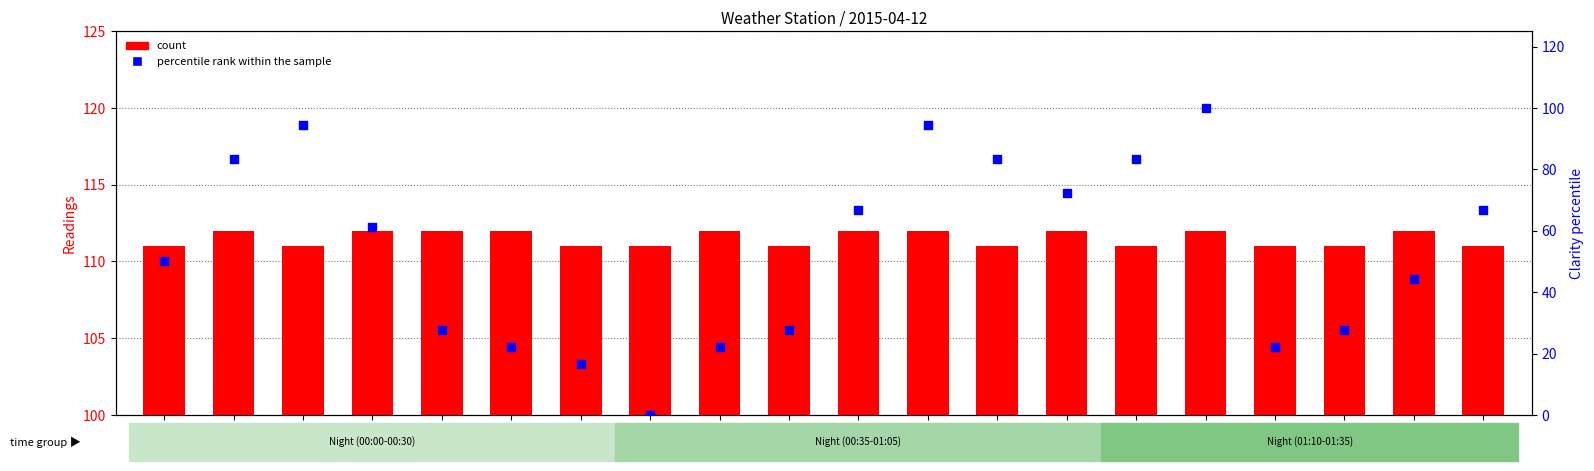

Which series contains the highest Y value?

count